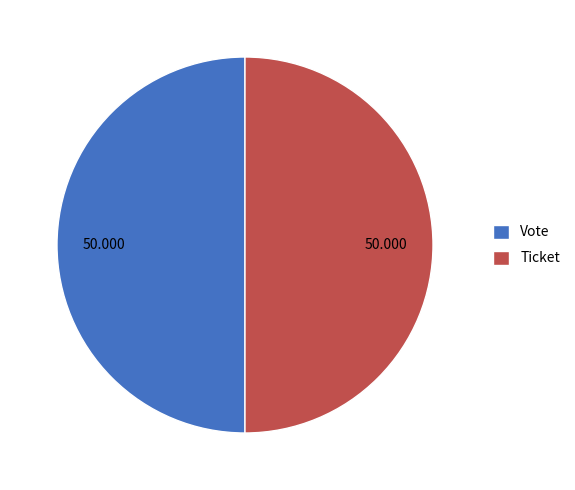

Is the sum of Ticket and Vote greater than half?

Yes